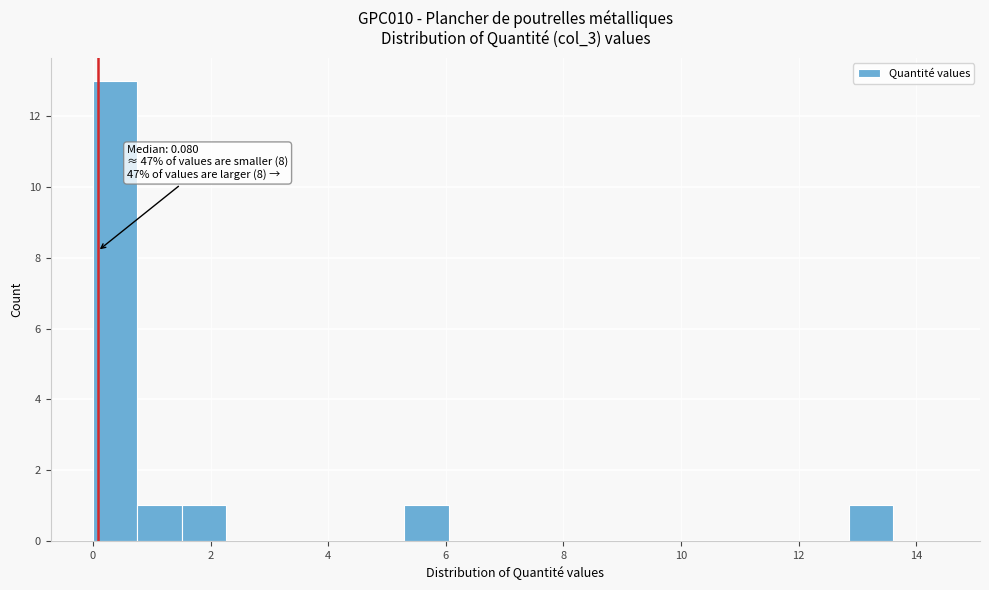

Read against the x-axis, roughly where is the centre of the tallest bar?

0.4